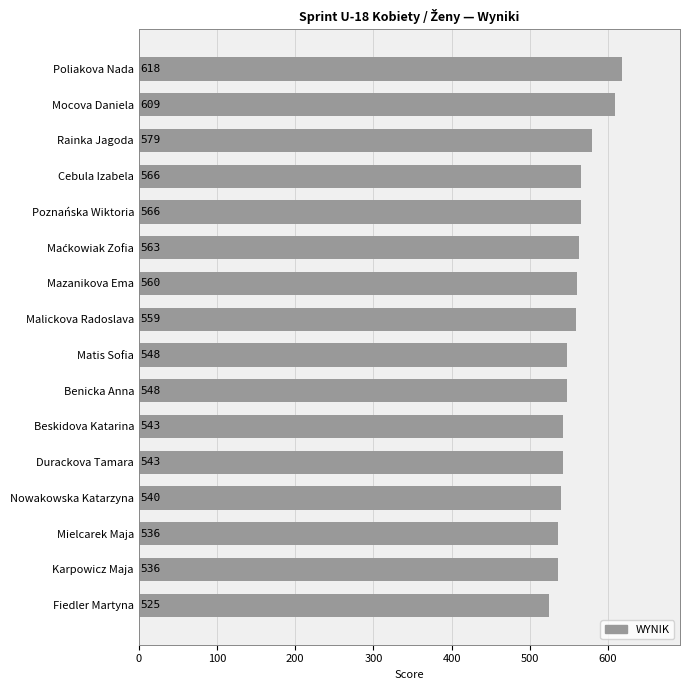

Are the bars horizontal?

Yes